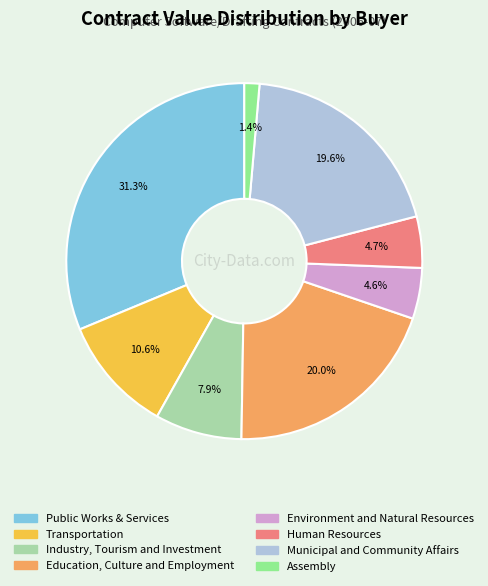

To the nearest percent, what percentage of the pie is Industry, Tourism and Investment?

8%